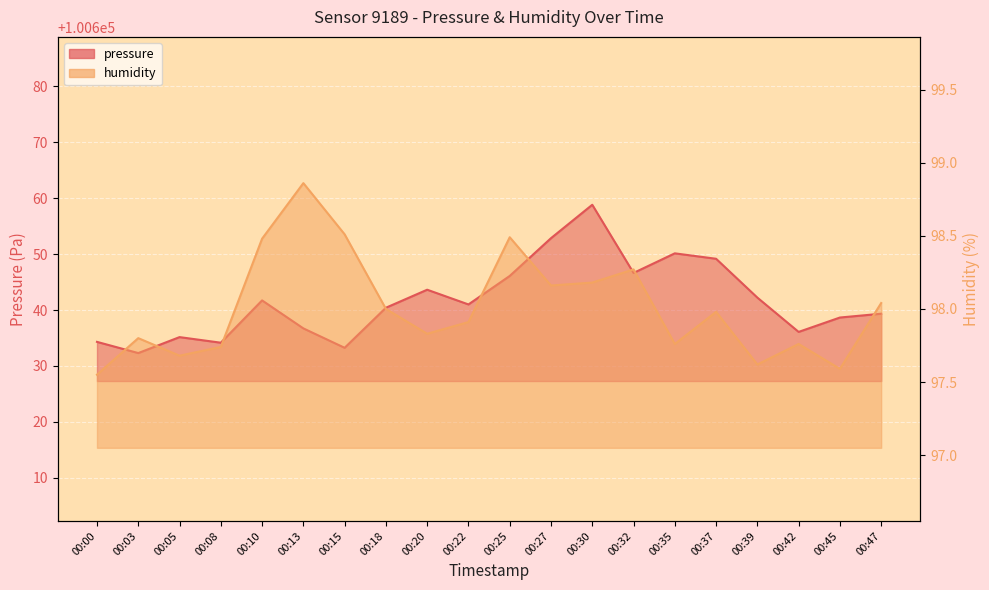

What is the average value of the pressure series?

100641.6